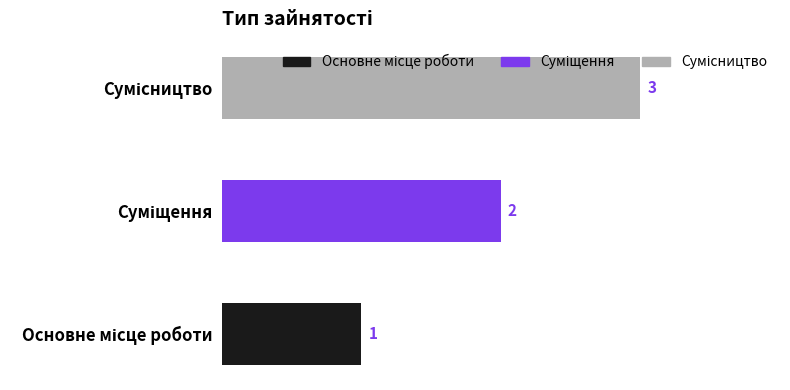

What is the maximum value shown in the chart?

3